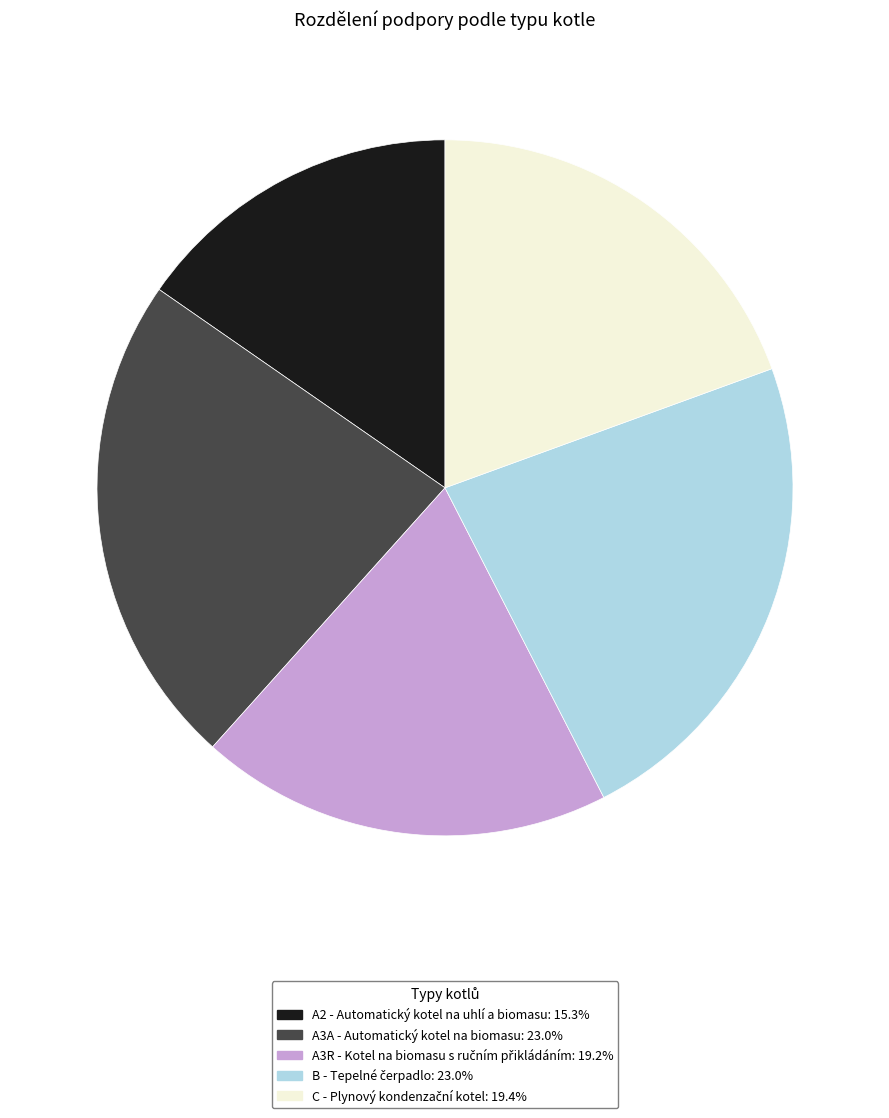

Is A3A - Automatický kotel na biomasu the majority of the pie?

No